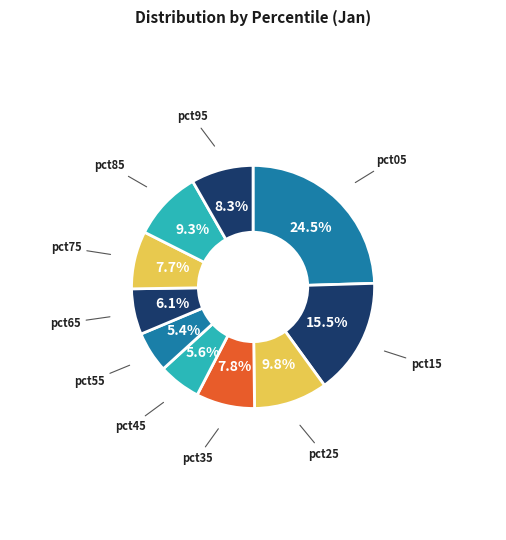

How many segments does this pie chart have?

10